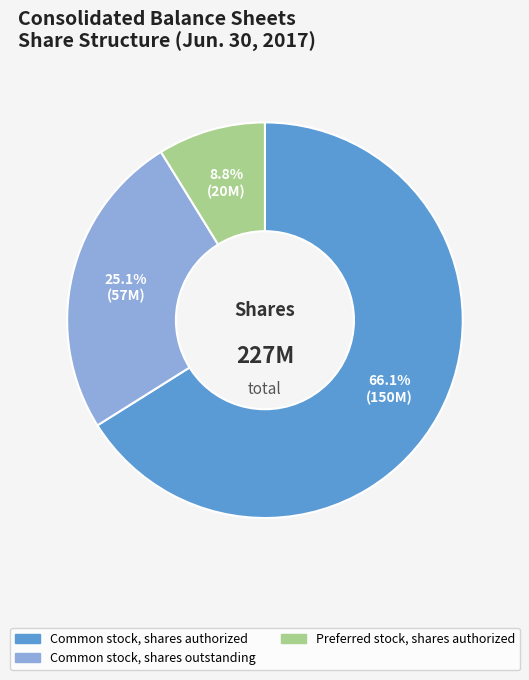

Does any single category account for the majority?

Yes